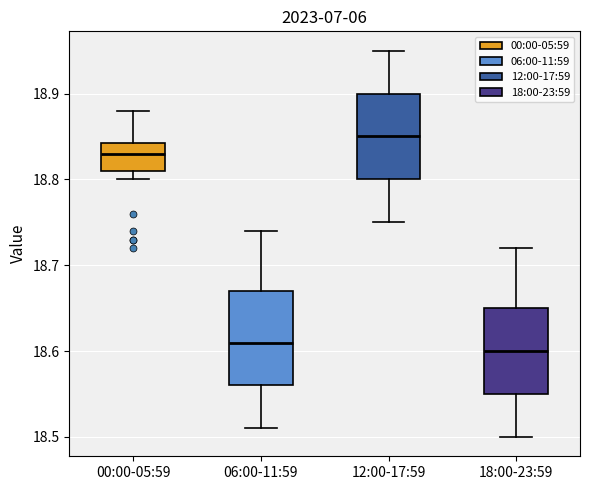

Which box is the tallest, from its lower edge to its upper edge?

06:00-11:59